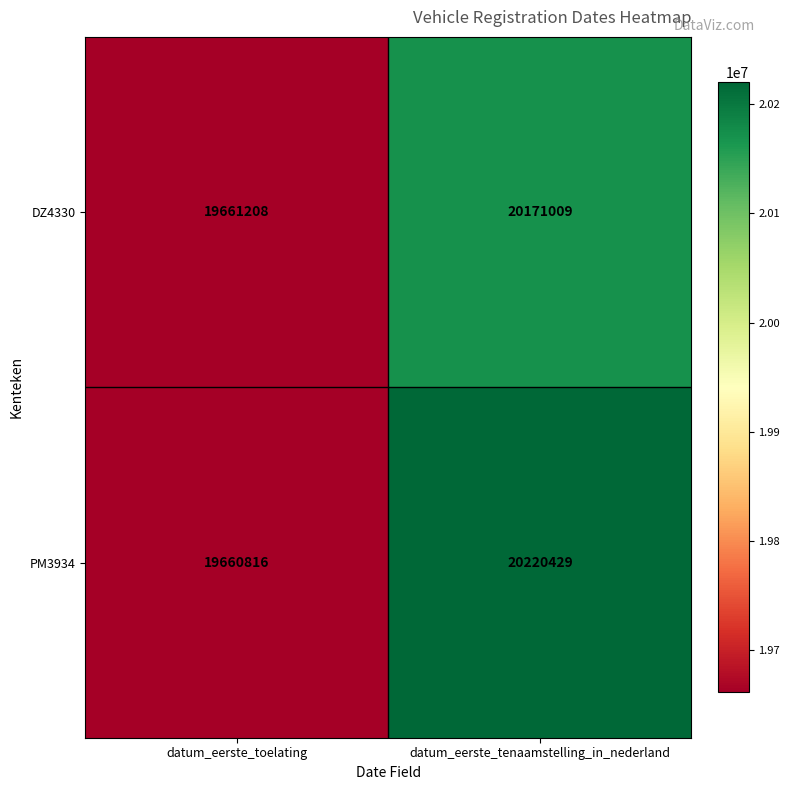

What is the sum of all DZ4330 values?

39832217